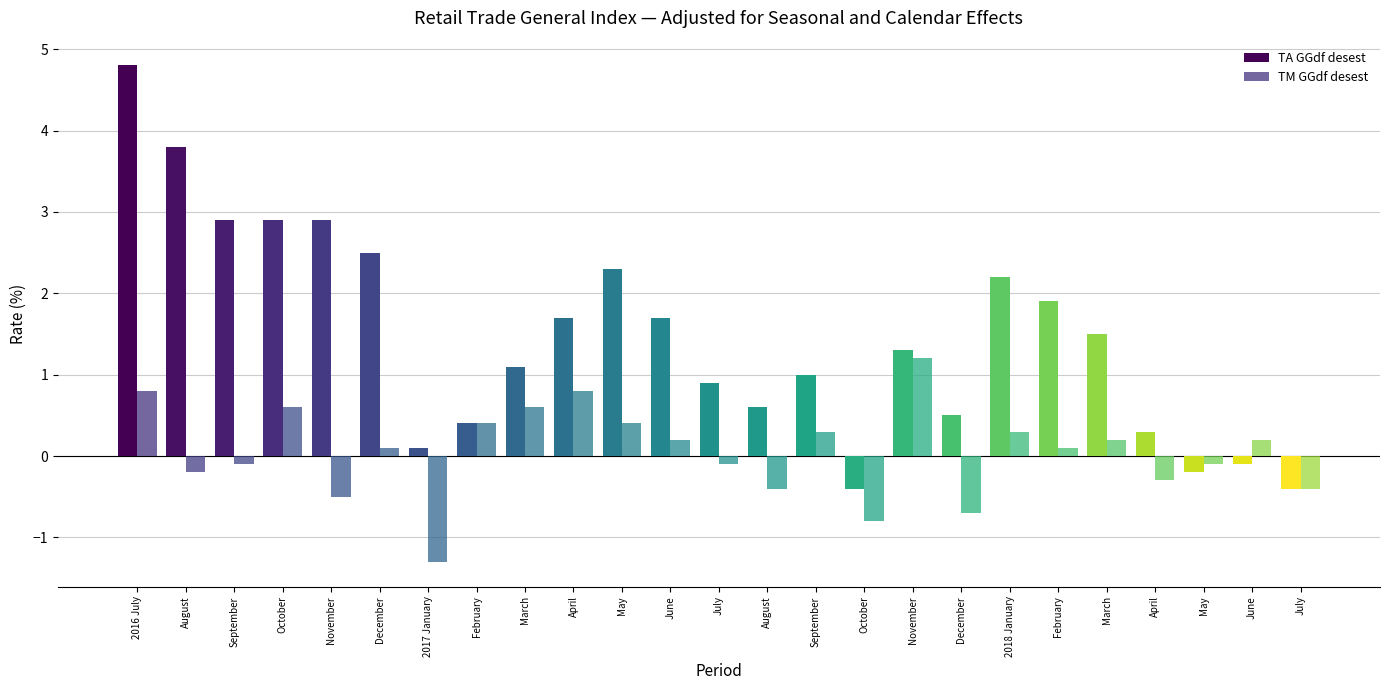

Which series changed the most between September and February?

TA GGdf desest